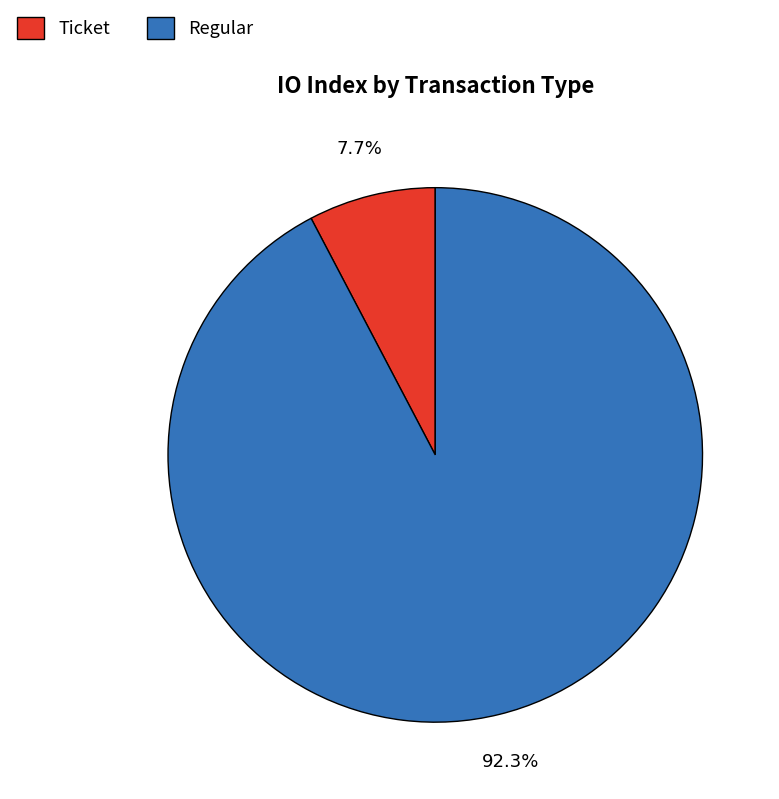

How many slices are in this pie chart?

2